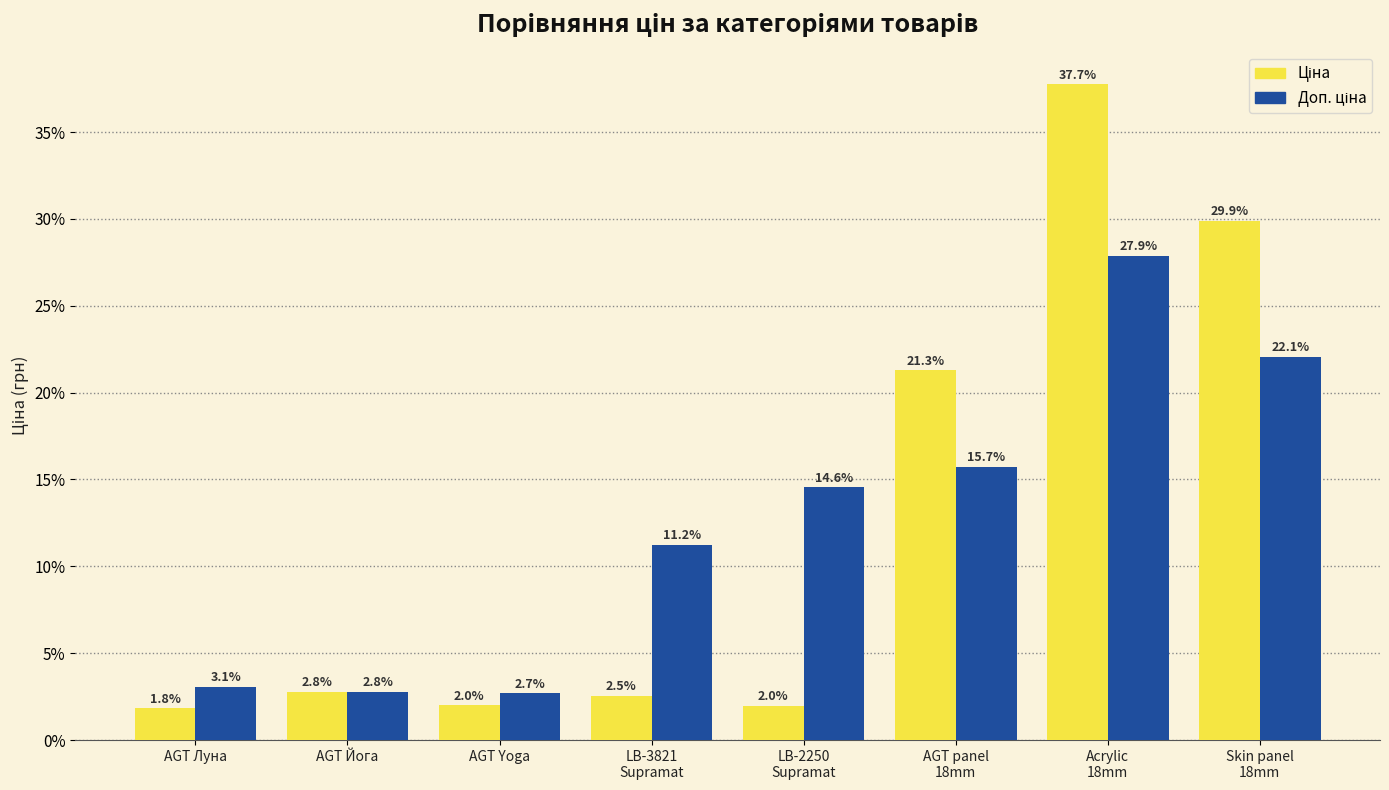

How many groups of bars are there?

8